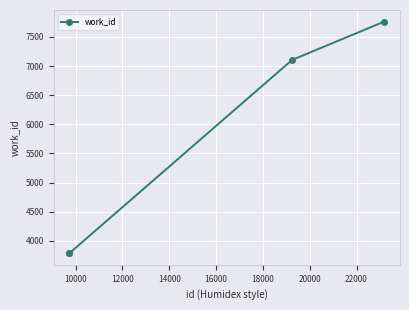

What is the maximum value shown in the chart?

7763